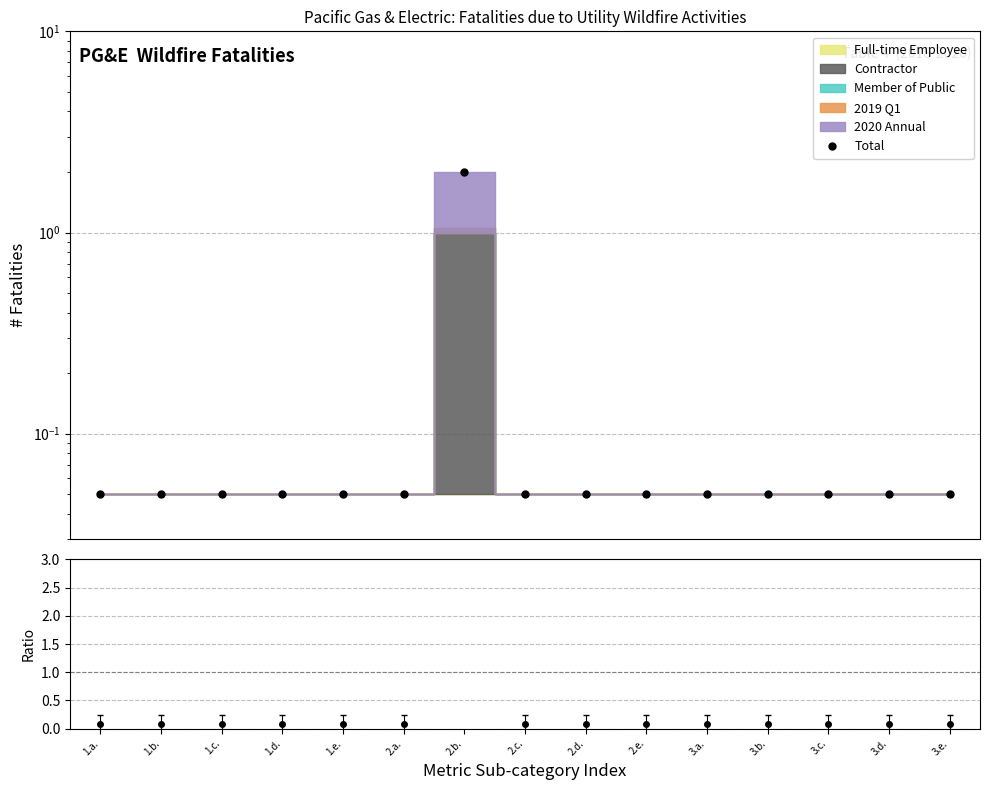

Rank the categories by value from lowest to highest.

1.a., 1.b., 1.c., 1.d., 1.e., 2.a., 2.c., 2.d., 2.e., 3.a., 3.b., 3.c., 3.d., 3.e., 2.b.